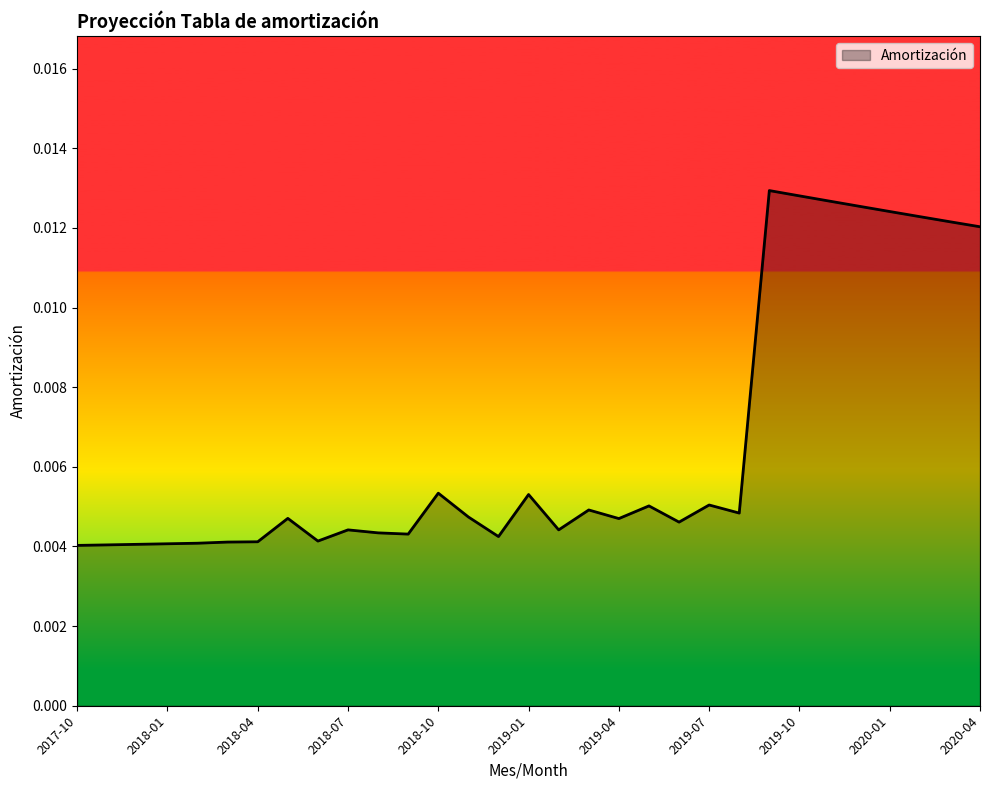

Which label corresponds to the largest value in the chart?

2019-09